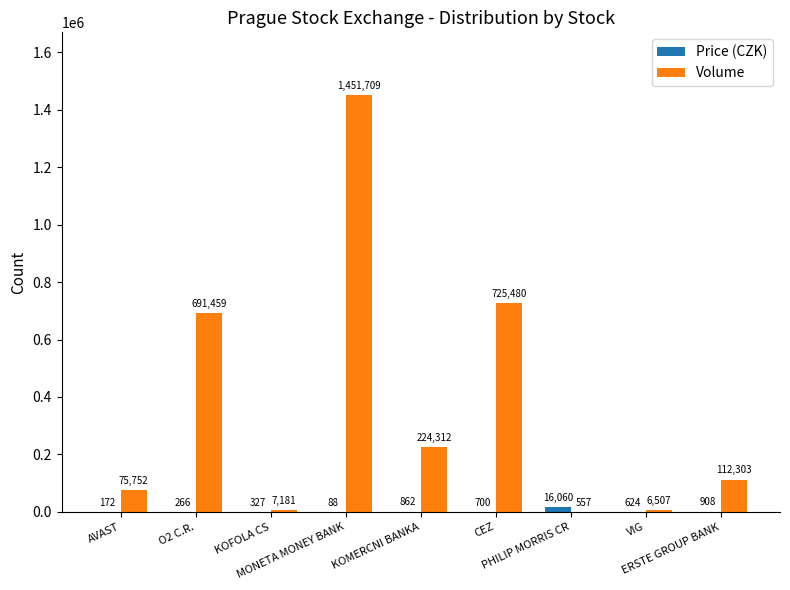

What is the sum of all Volume values?

3295260.0